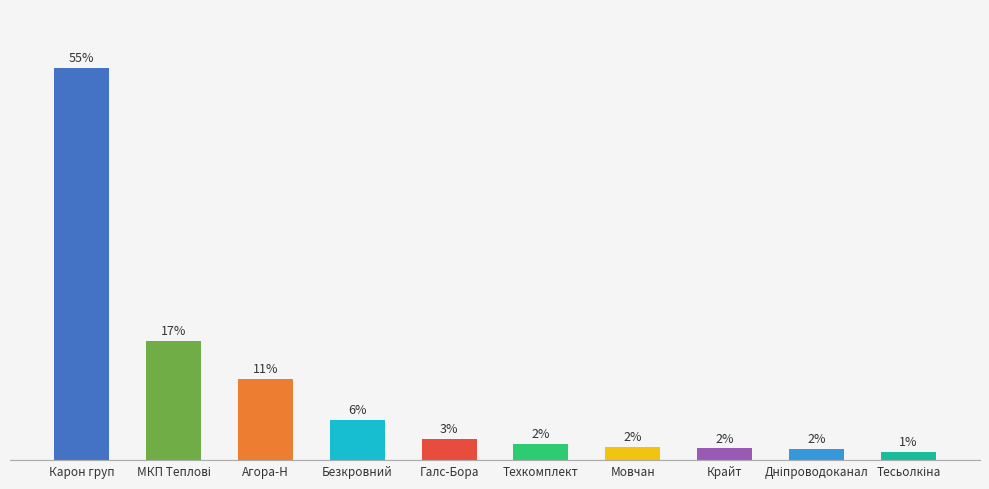

True or false: the data shows 9742.5 at Тесьолкіна.

False